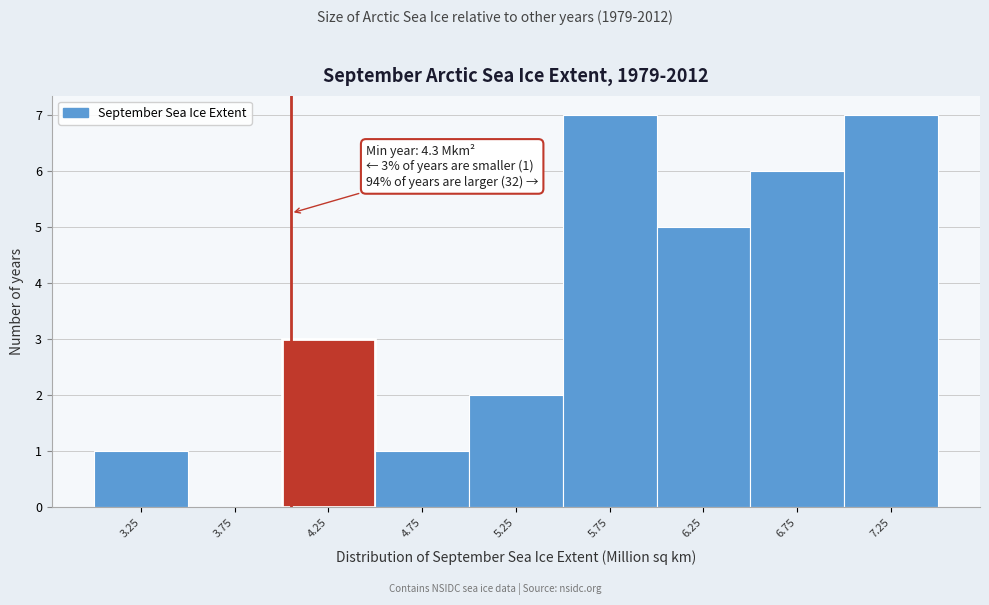

Reading left to right, list all the values displayed in this chart.

3.25=1	3.75=0	4.25=3	4.75=1	5.25=2	5.75=7	6.25=5	6.75=6	7.25=7